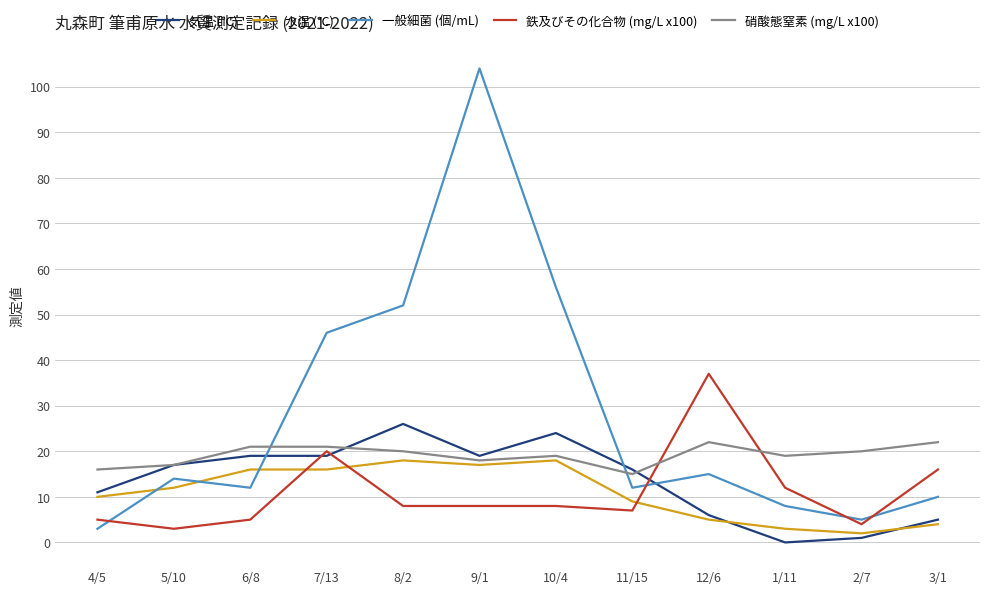

Is it true that 硝酸態窒素 (mg/L x100) equals 13 at 12/6?

False